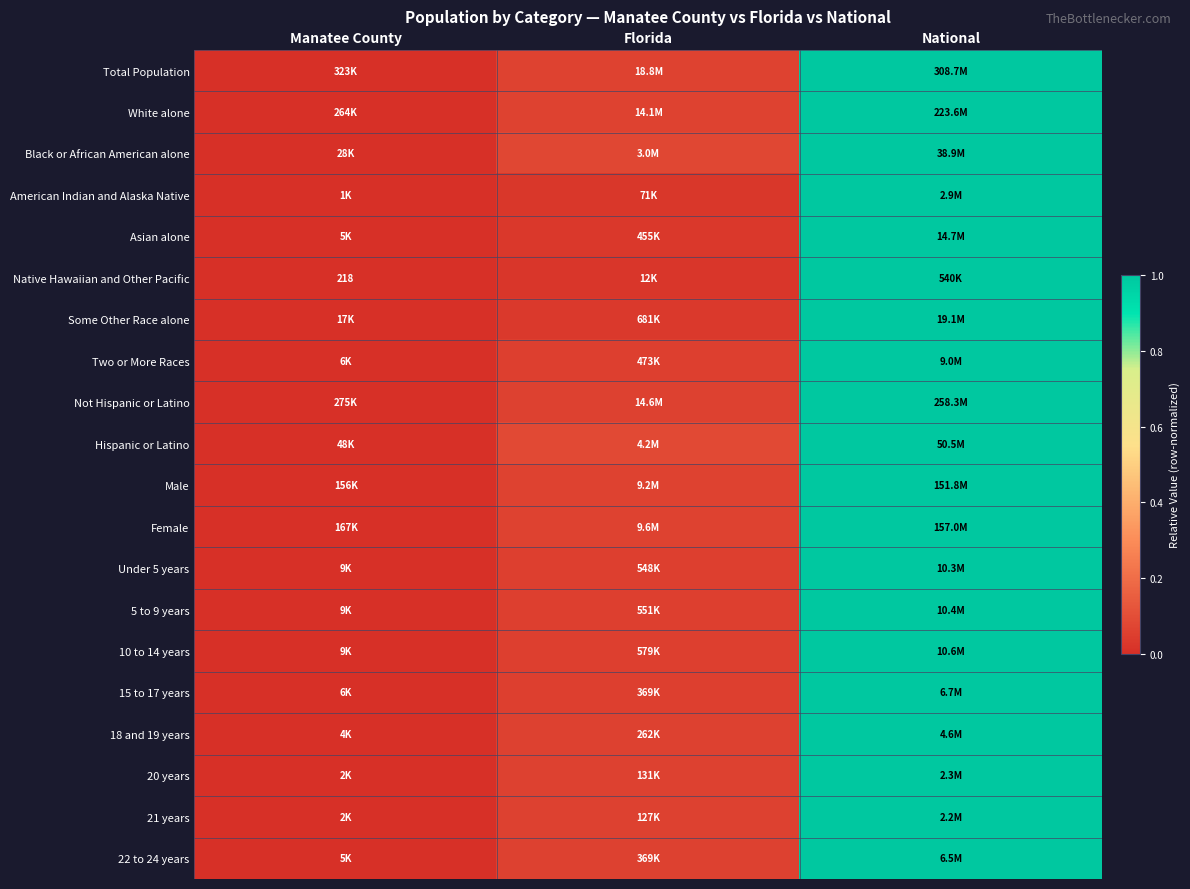

Which label corresponds to the smallest value in the chart?

Manatee County